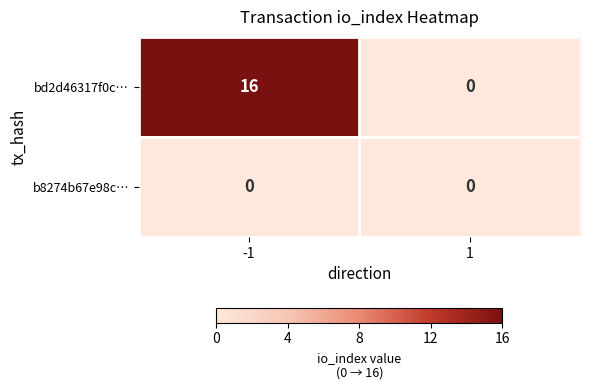

Rank the series by their maximum value, from highest to lowest.

bd2d46317f0c…, b8274b67e98c…